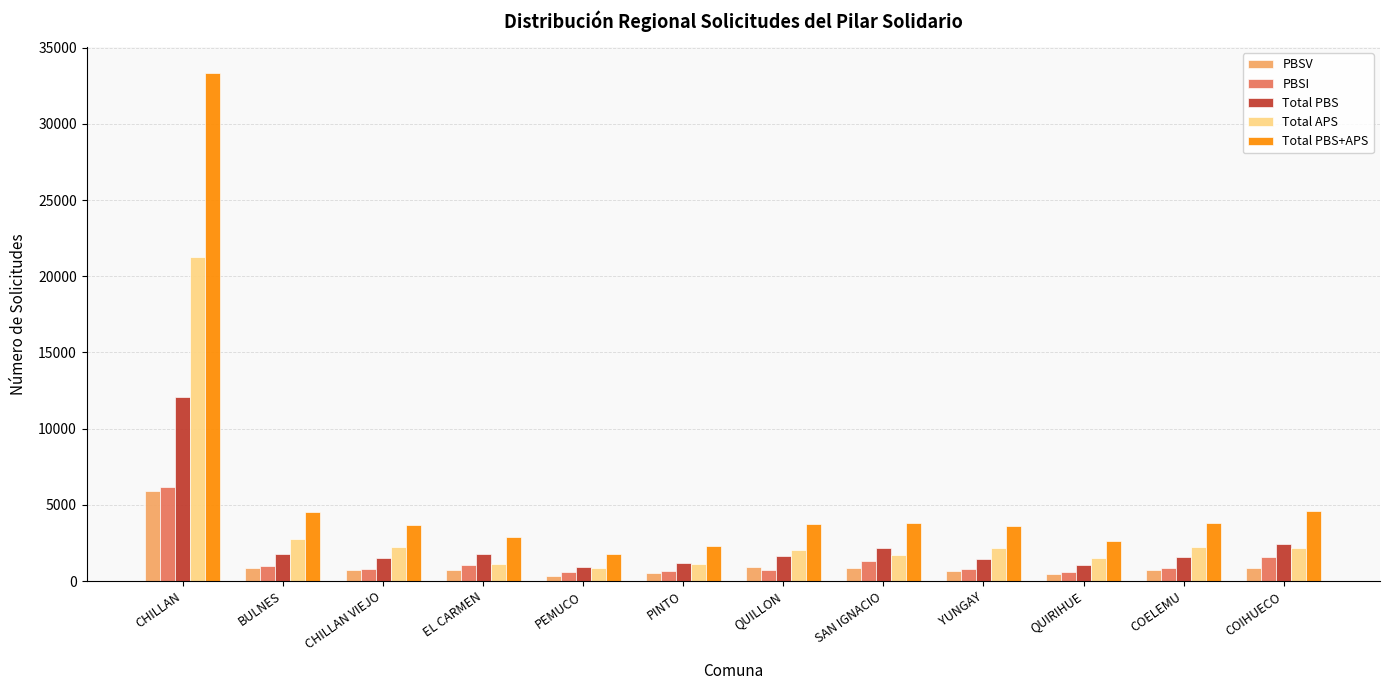

Read the Total PBS value at EL CARMEN.

1784